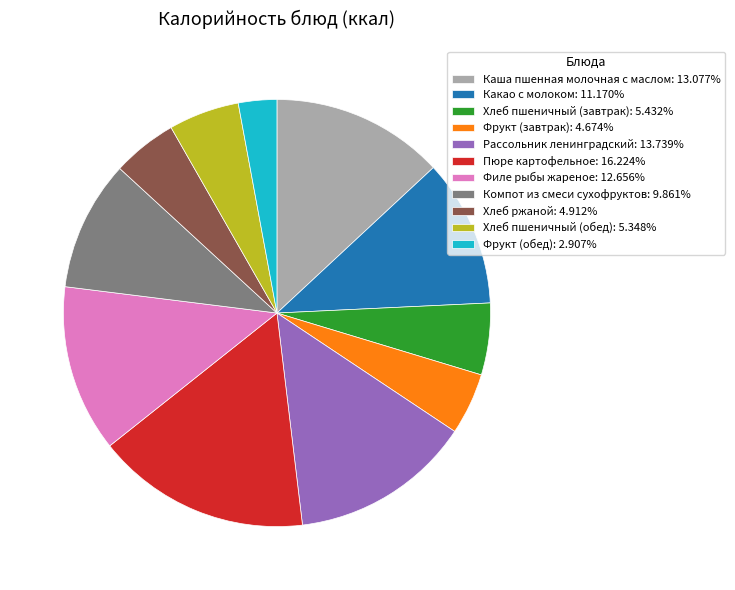

Combined, do Фрукт (обед): 2.907% and Хлеб пшеничный (завтрак): 5.432% account for over 50%?

No